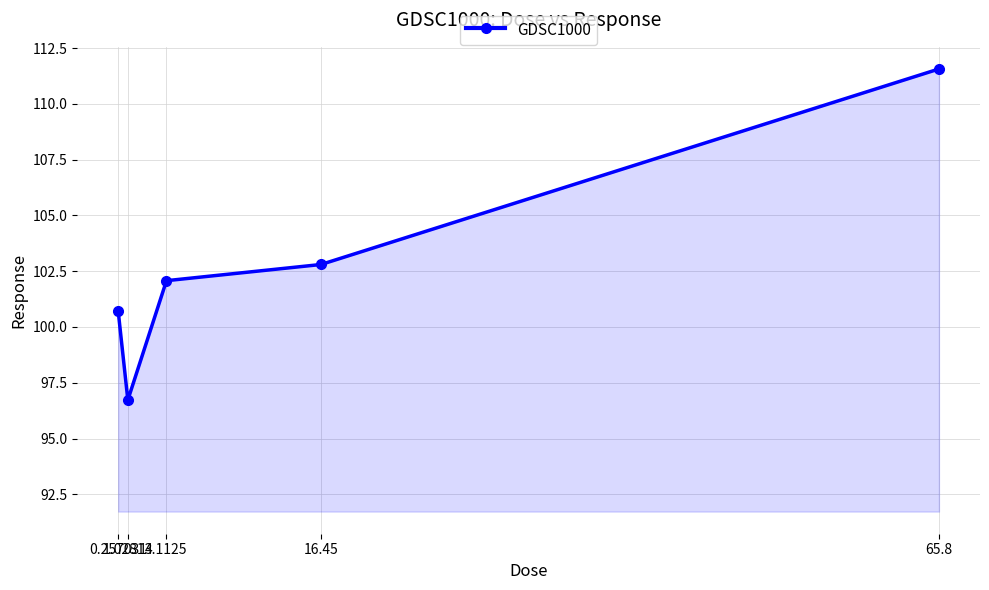

At which category does the chart reach its peak across all series?

65.8